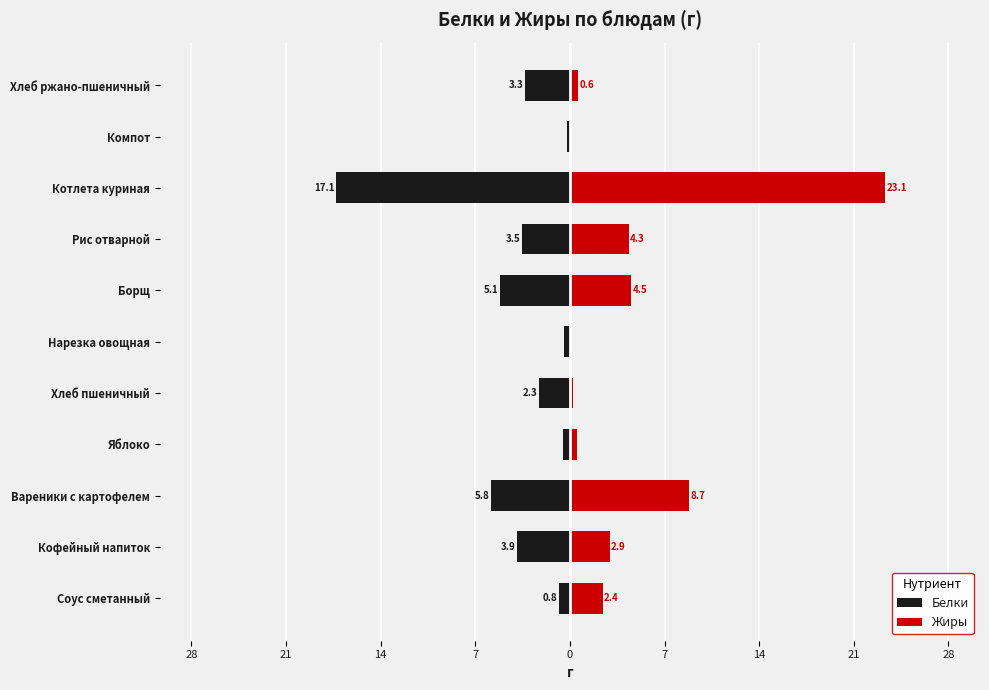

What is the maximum value for Жиры?

23.1